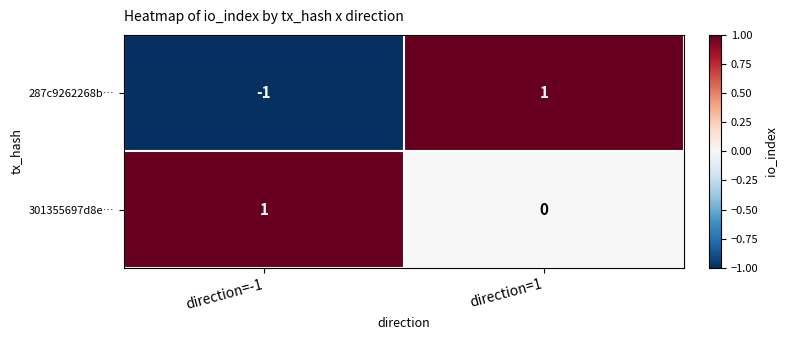

The 287c9262268b… series shows 1 at direction=1. True or false?

True